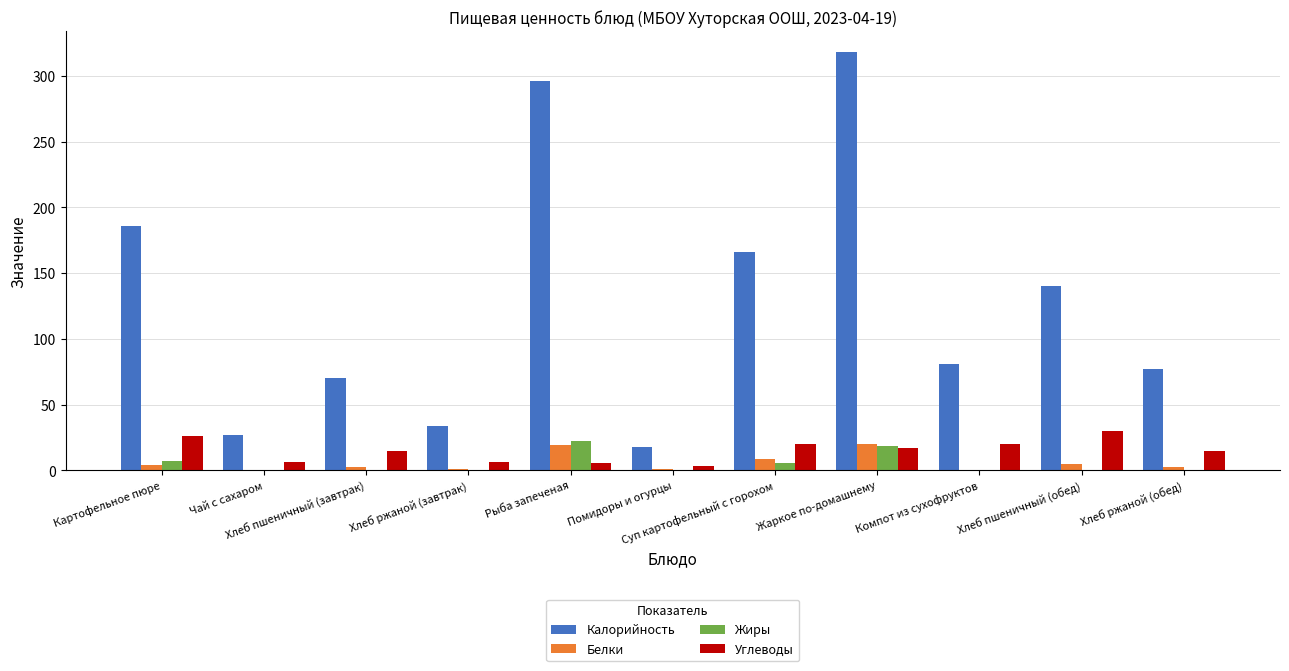

How many categories are shown in the chart?

11